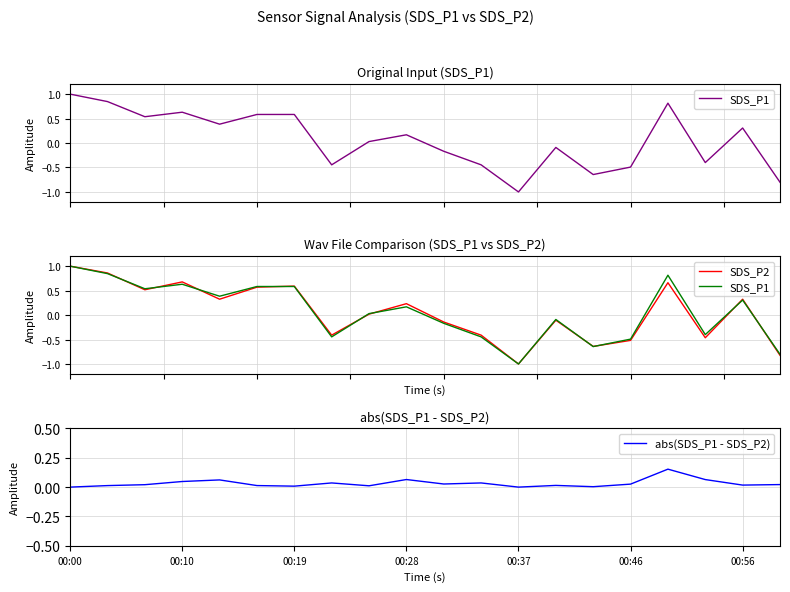

What is the label of the 18th point from the left?

17